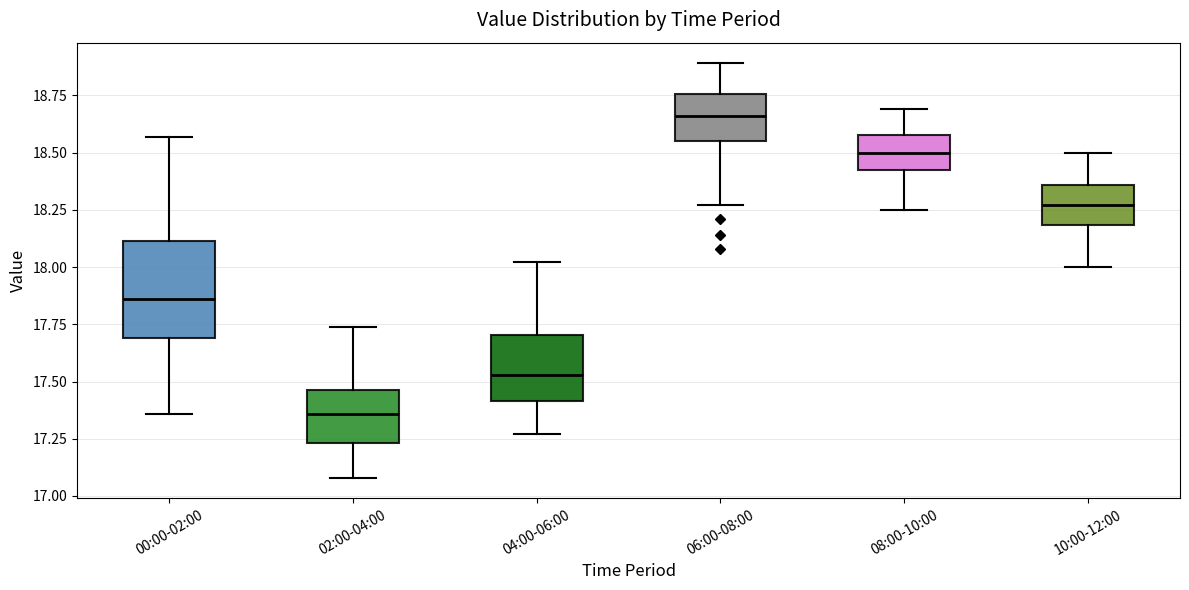

Where does the lower whisker of the box for 02:00-04:00 end on the y-axis? The values are not printed on the chart, so give them approximately, as read against the axis.

17.10